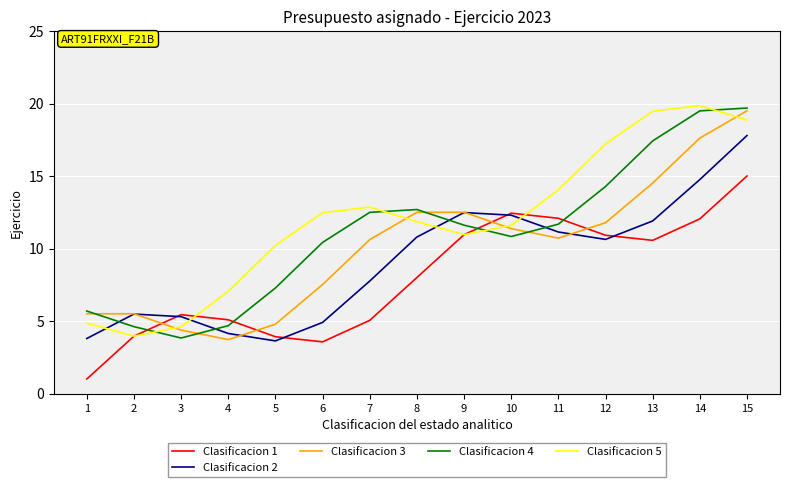

What is the spread (max minus min) of values at 14?

7.8